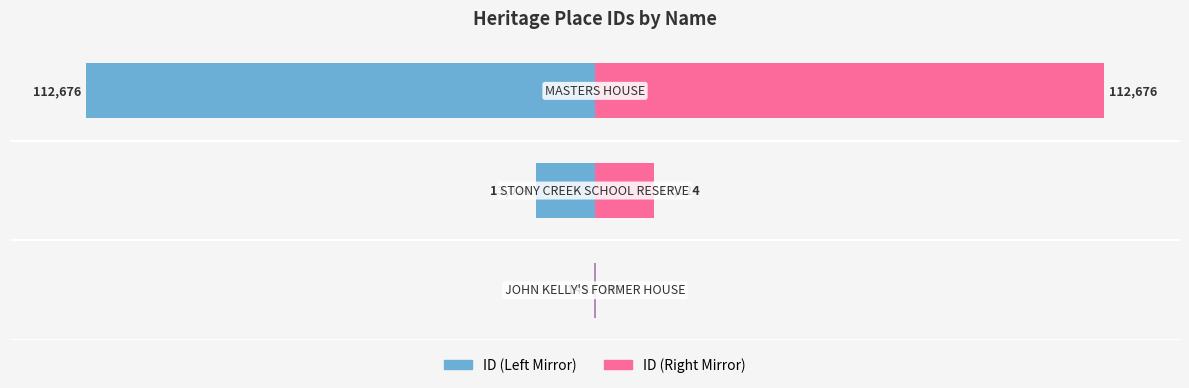

At how many categories does at least one series exceed 16?

1